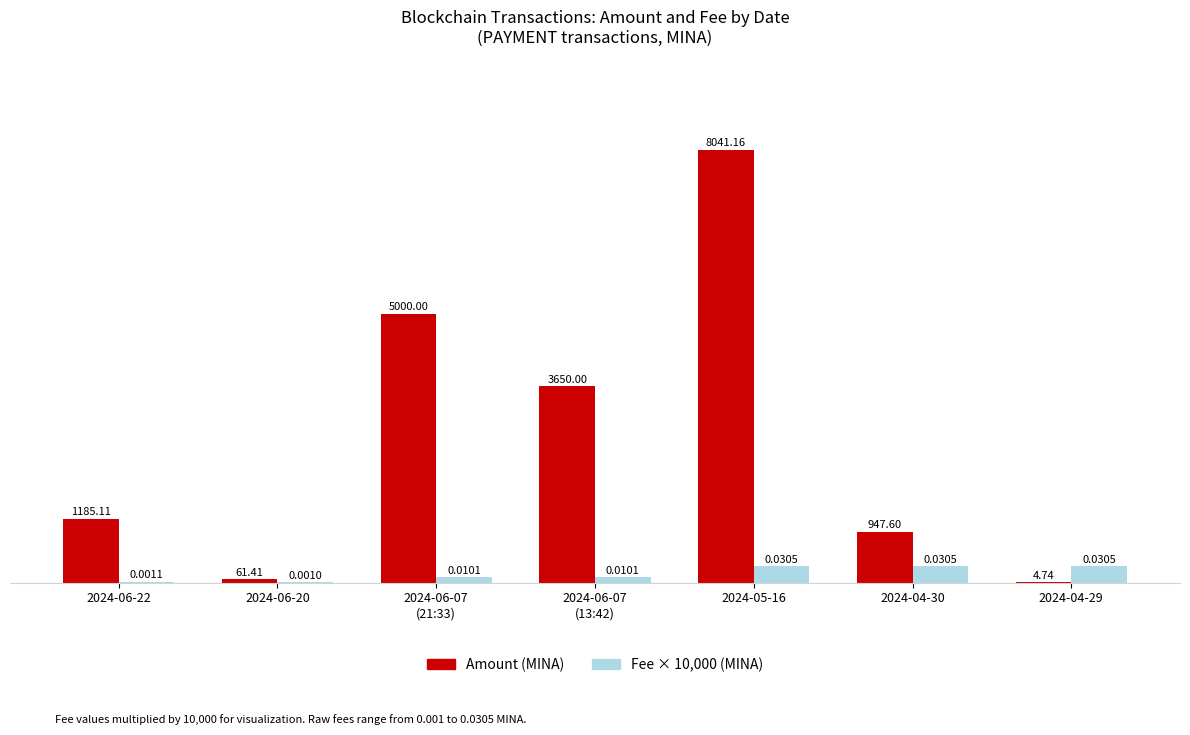

Where does the Amount (MINA) series first go above 1185?

2024-06-22